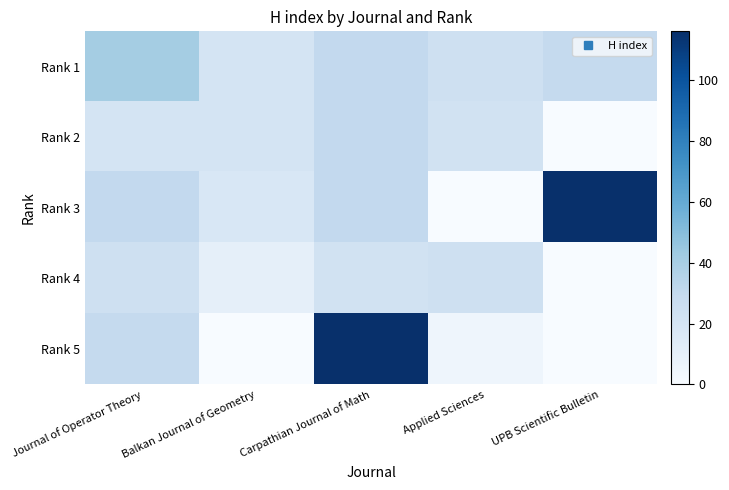

Reading left to right, list all the values displayed in this chart.

Rank 1: Journal of Operator Theory=41	Balkan Journal of Geometry=20	Carpathian Journal of Math=30	Applied Sciences=24	UPB Scientific Bulletin=29
Rank 2: Journal of Operator Theory=20	Balkan Journal of Geometry=20	Carpathian Journal of Math=30	Applied Sciences=22	UPB Scientific Bulletin=0
Rank 3: Journal of Operator Theory=30	Balkan Journal of Geometry=18	Carpathian Journal of Math=30	Applied Sciences=0	UPB Scientific Bulletin=116
Rank 4: Journal of Operator Theory=24	Balkan Journal of Geometry=10	Carpathian Journal of Math=22	Applied Sciences=24	UPB Scientific Bulletin=0
Rank 5: Journal of Operator Theory=29	Balkan Journal of Geometry=0	Carpathian Journal of Math=116	Applied Sciences=5	UPB Scientific Bulletin=0